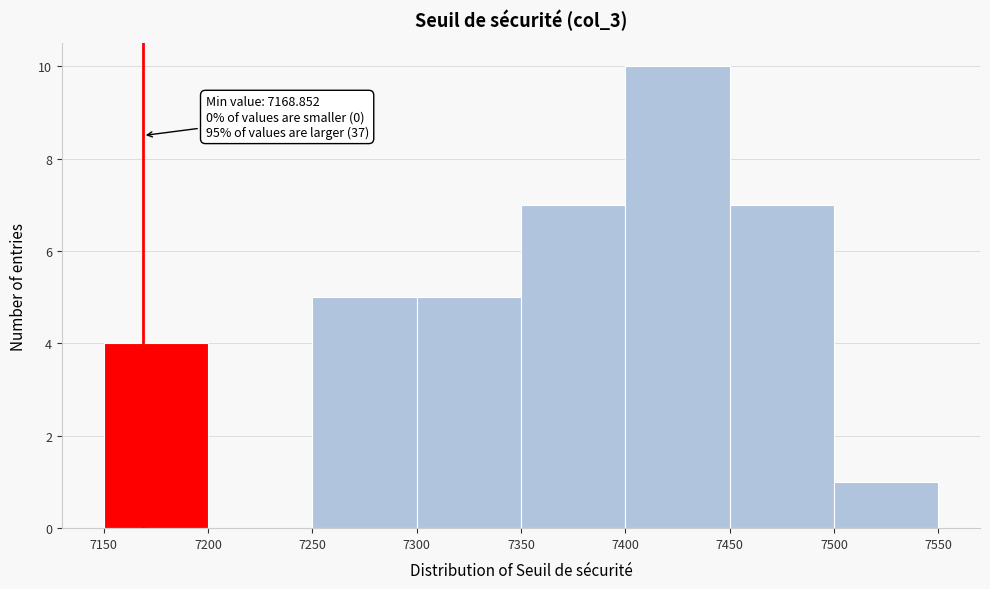

Which range on the x-axis has the tallest bar?

7400 to 7450